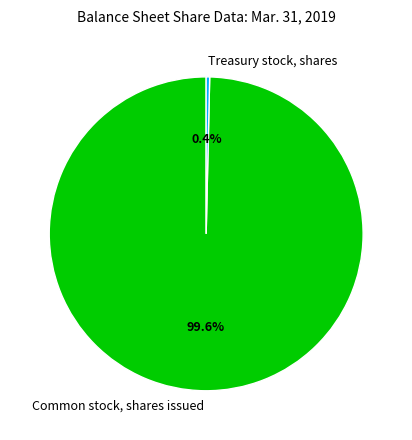

True or false: Common stock, shares issued accounts for 100% of the total.

True